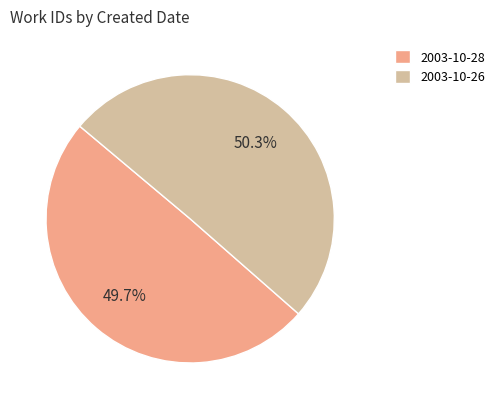

Does 2003-10-28 account for over 50% of the chart?

No